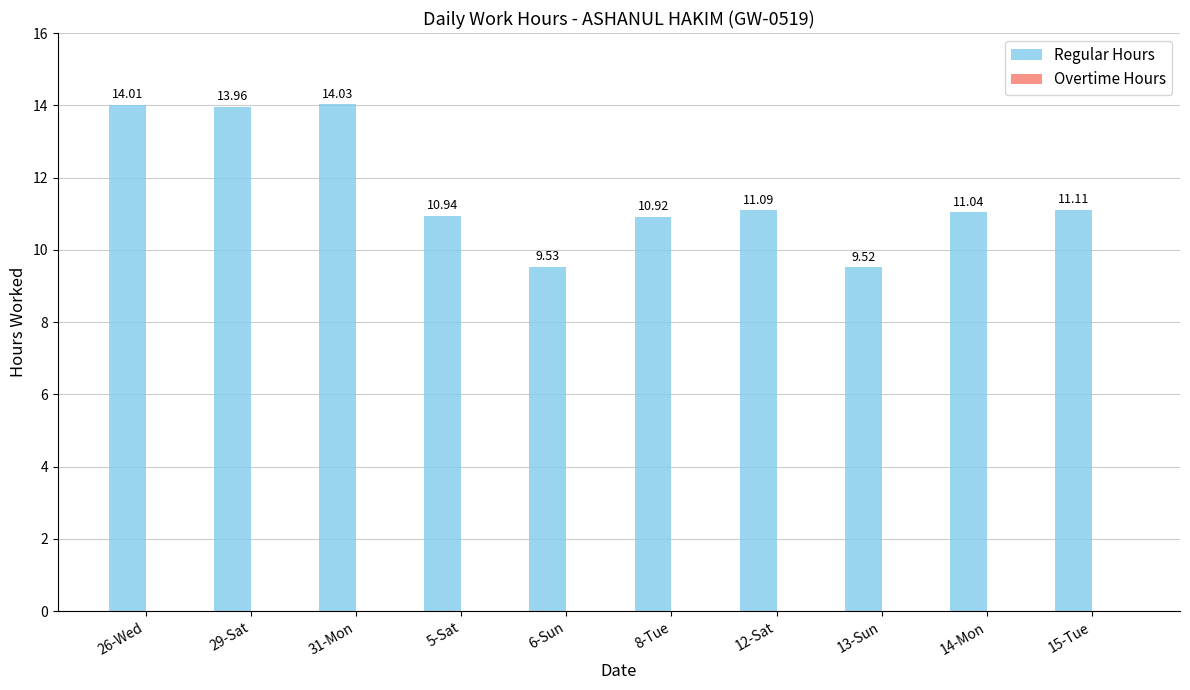

What is the average value?

11.6